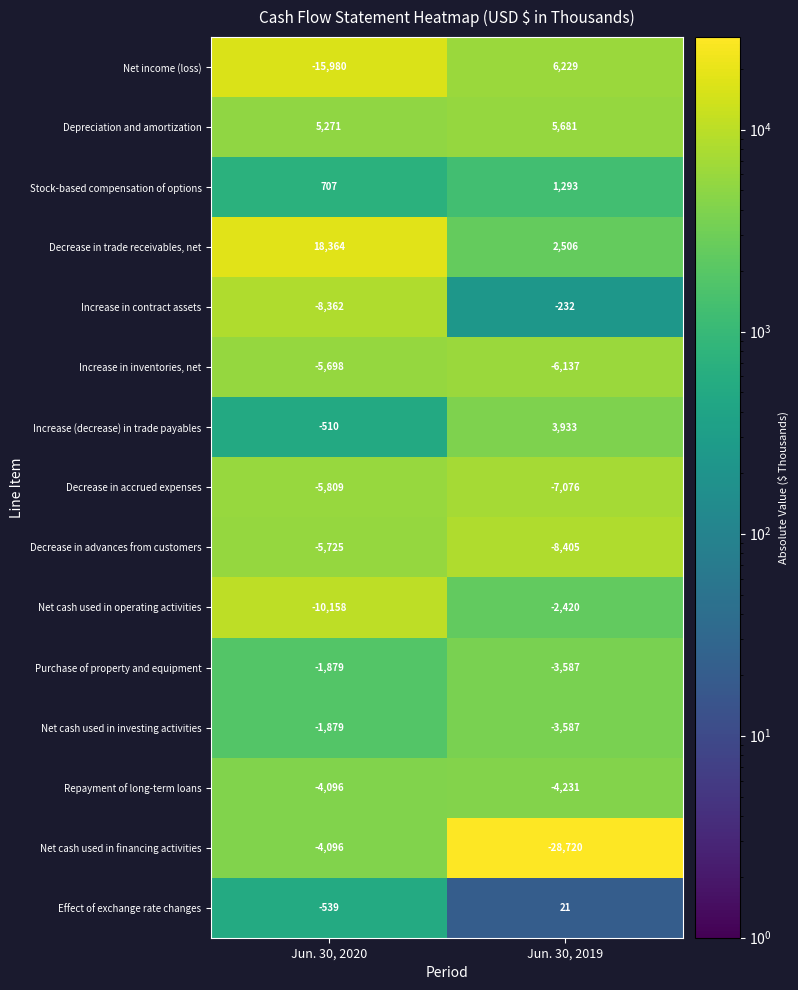

Reading left to right, what are all the values shown in this chart?

Net income (loss): -15980	6229
Depreciation and amortization: 5271	5681
Stock-based compensation of options: 707	1293
Decrease in trade receivables, net: 18364	2506
Increase in contract assets: -8362	-232
Increase in inventories, net: -5698	-6137
Increase (decrease) in trade payables: -510	3933
Decrease in accrued expenses: -5809	-7076
Decrease in advances from customers: -5725	-8405
Net cash used in operating activities: -10158	-2420
Purchase of property and equipment: -1879	-3587
Net cash used in investing activities: -1879	-3587
Repayment of long-term loans: -4096	-4231
Net cash used in financing activities: -4096	-28720
Effect of exchange rate changes: -539	21